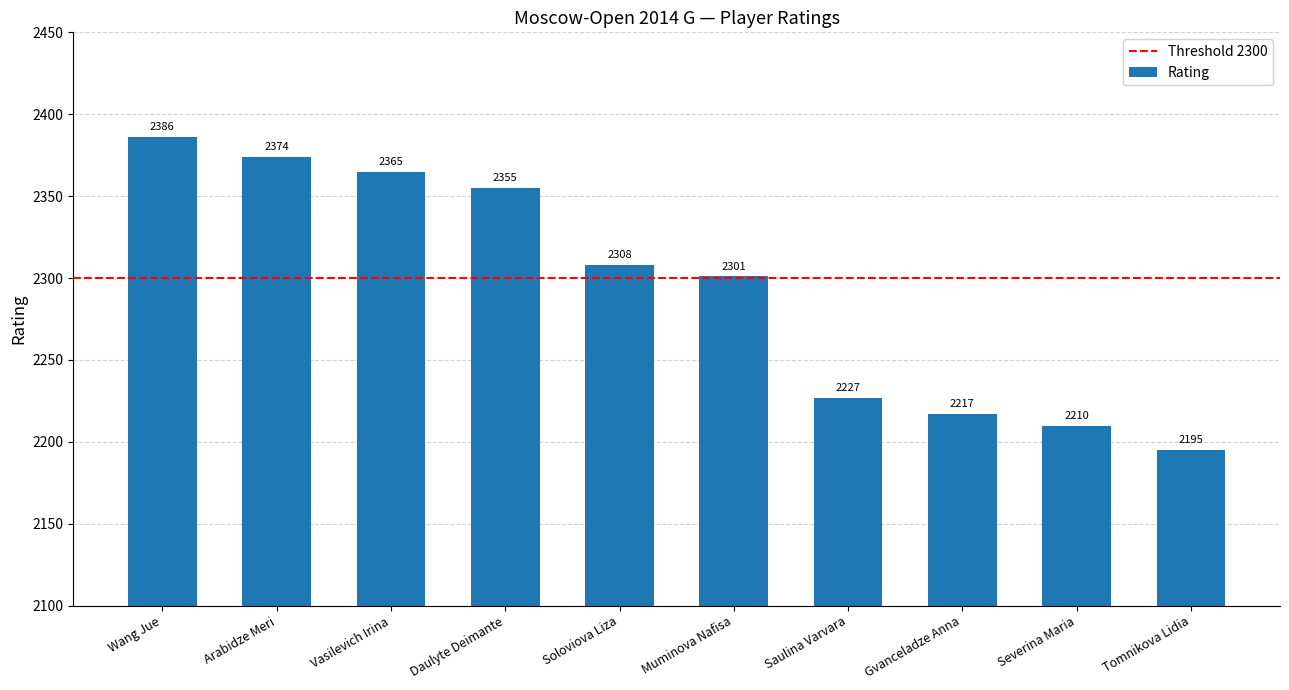

Between Gvanceladze Anna and Arabidze Meri, which is larger?

Arabidze Meri